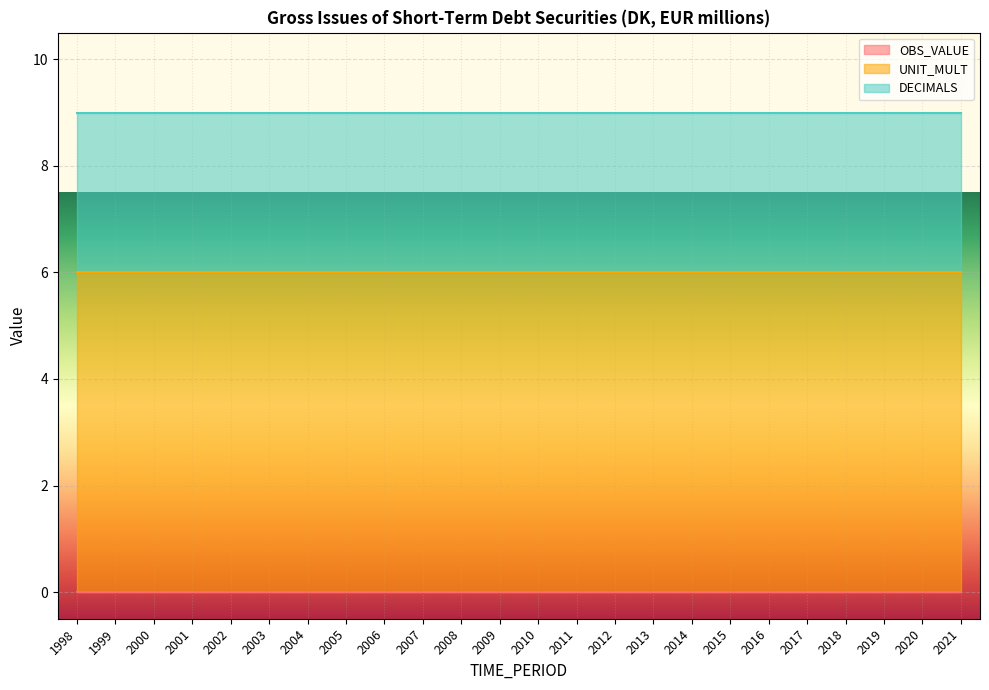

What is the value of the UNIT_MULT point at the 3rd from the left?

6